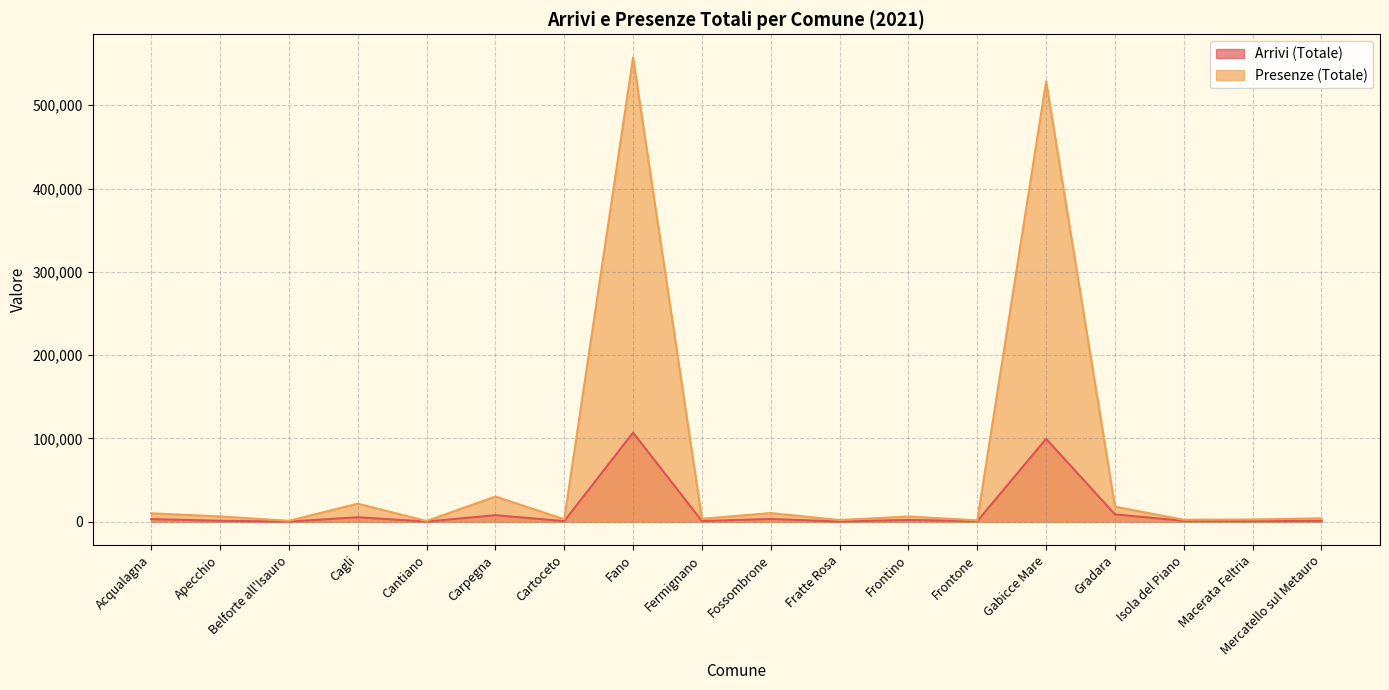

Where does the Arrivi (Totale) series first go above 1135?

Acqualagna